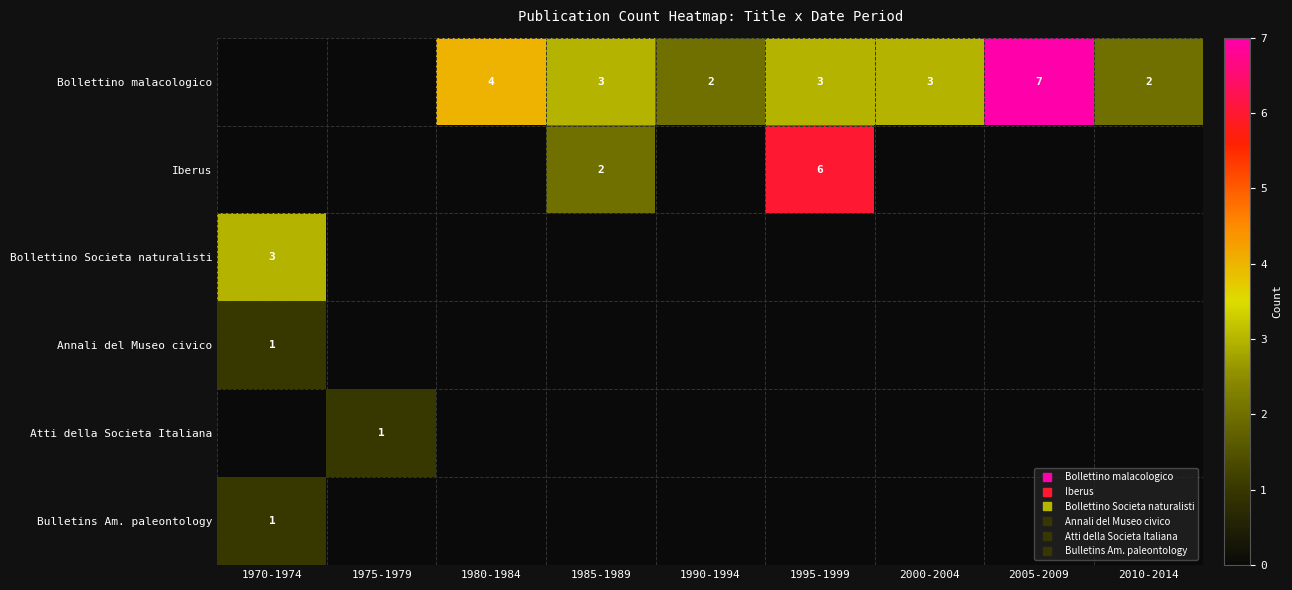

Which category has the highest value across all series?

2005-2009